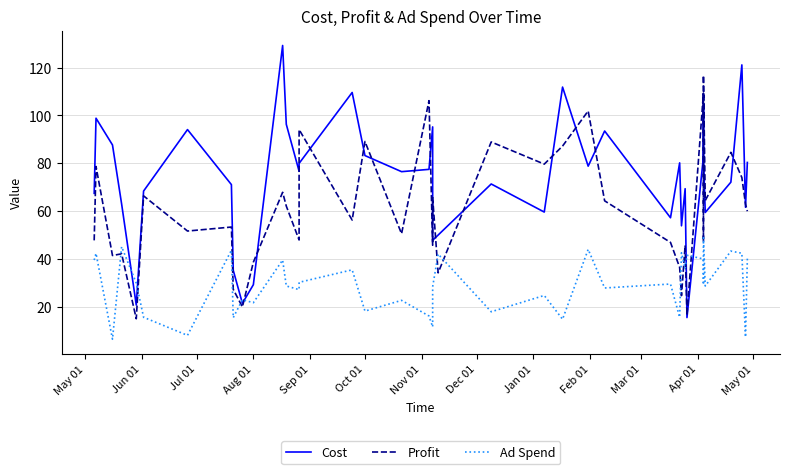

True or false: Profit has more than 0 points higher than both neighbors.

True